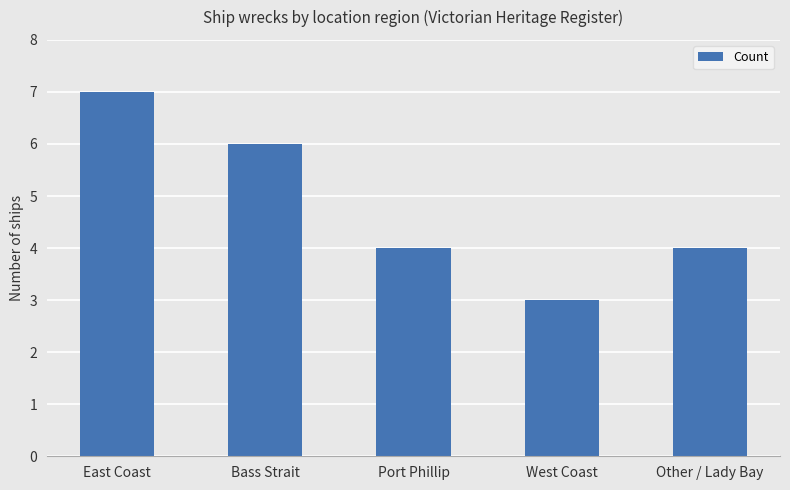

Which label corresponds to the smallest value in the chart?

West Coast